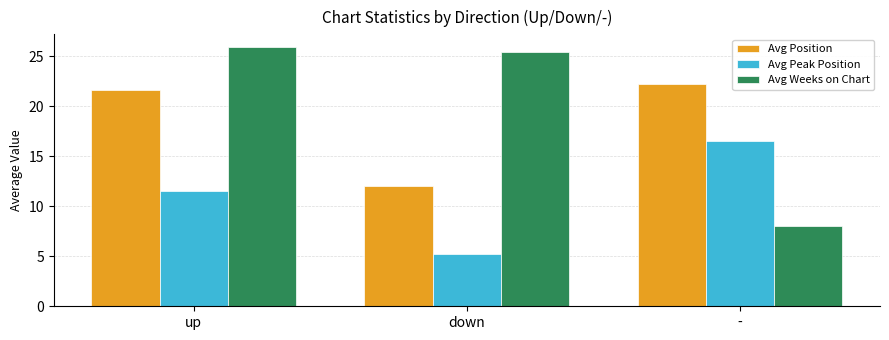

At which category is the sum across all series the highest?

up